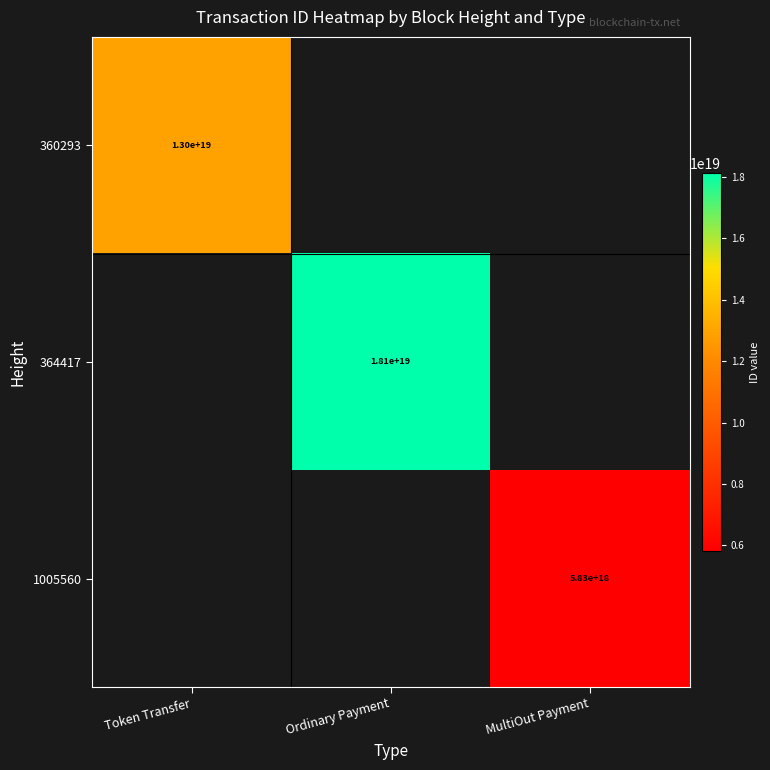

Is it true that 1005560 equals 2587685683140509184 at MultiOut Payment?

False